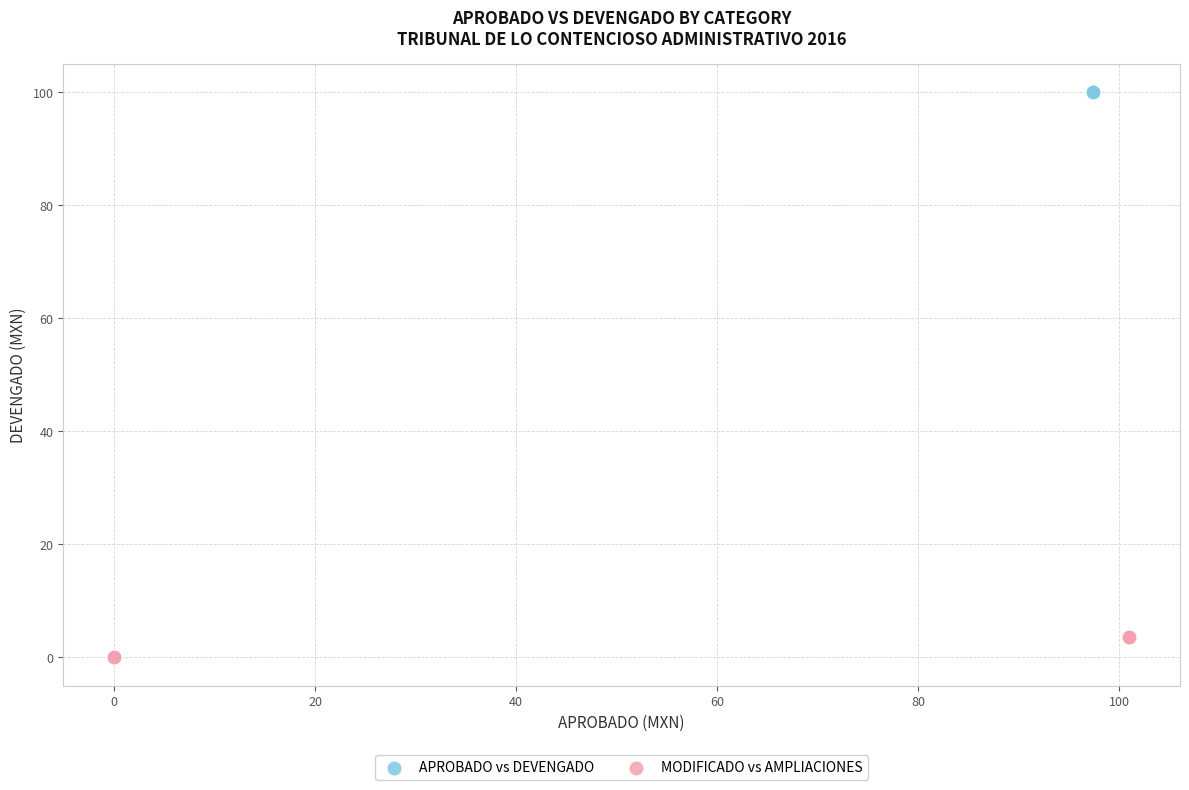

Which series reaches the maximum Y coordinate?

APROBADO vs DEVENGADO